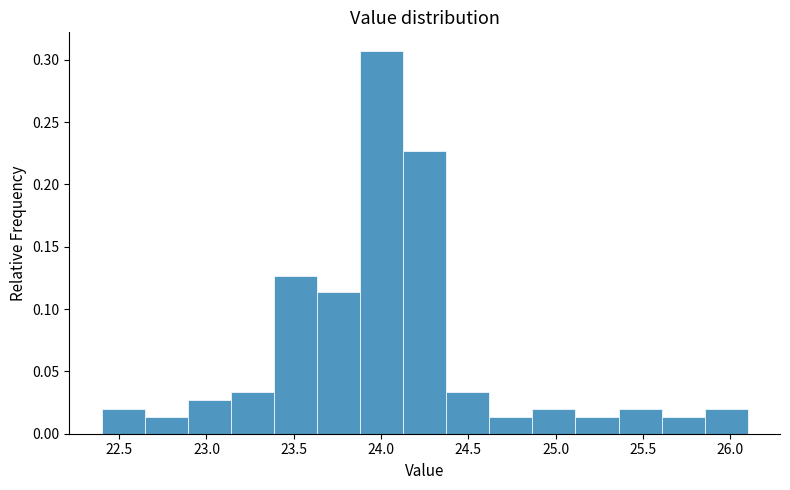

How tall is the bar that spans 25.35 to 25.60 on the x-axis? Neither the bar edges nor the heights are printed on the chart, so give them approximately, as read against the axes.

0.020